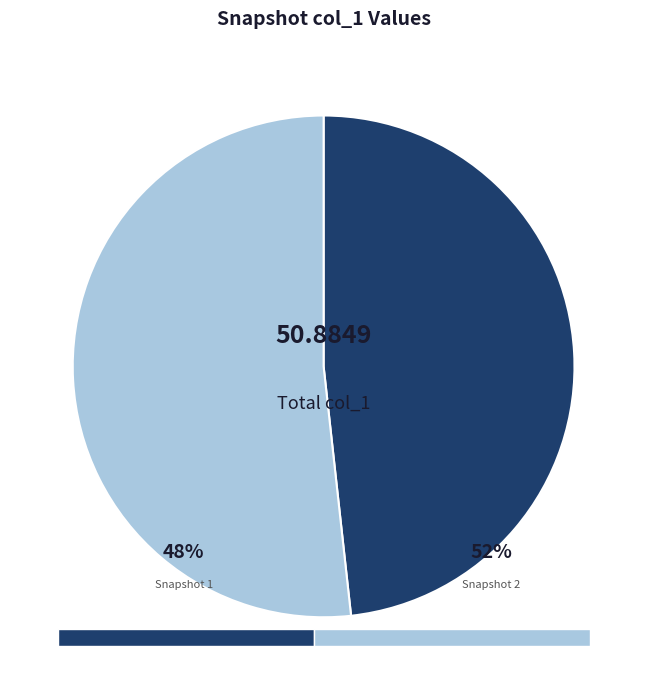

Is there any slice that represents more than half of the pie?

Yes